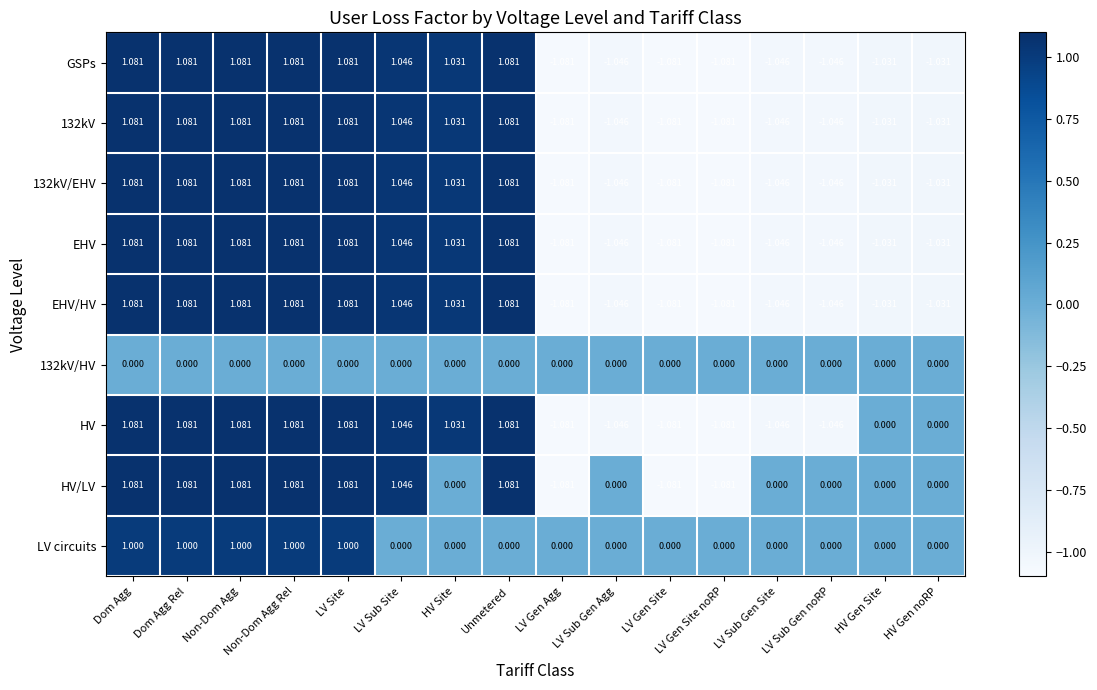

Which series has the largest total across all categories?

LV circuits